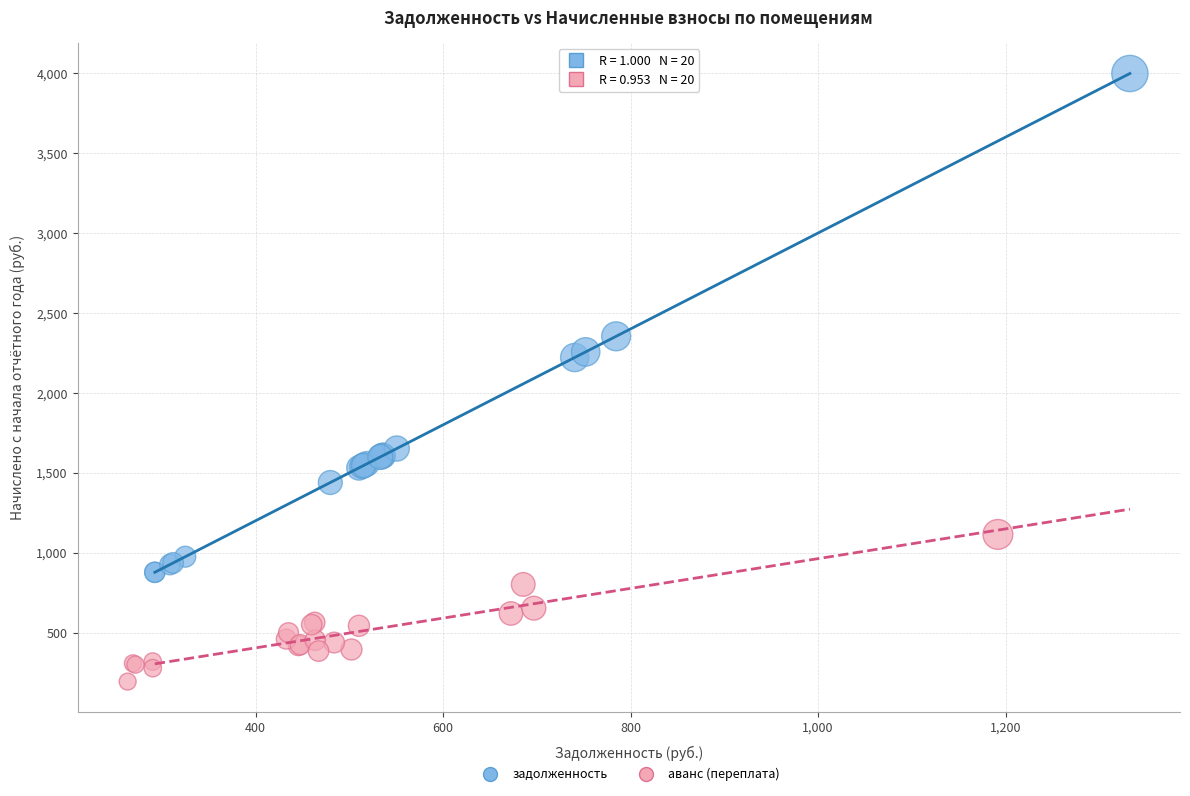

Which series reaches the maximum Y coordinate?

задолженность